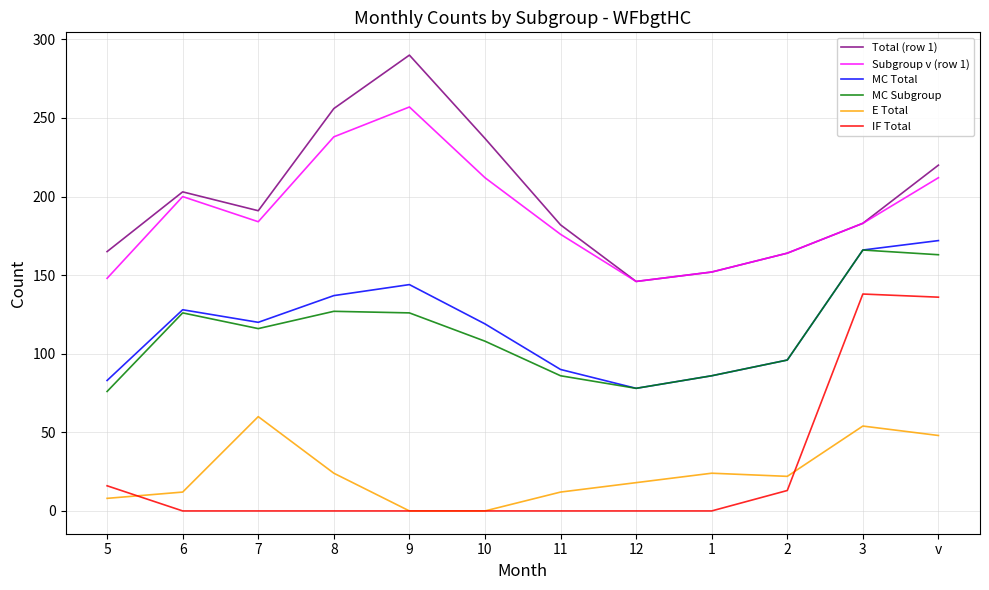

Which series has the largest range (max minus min)?

Total (row 1)